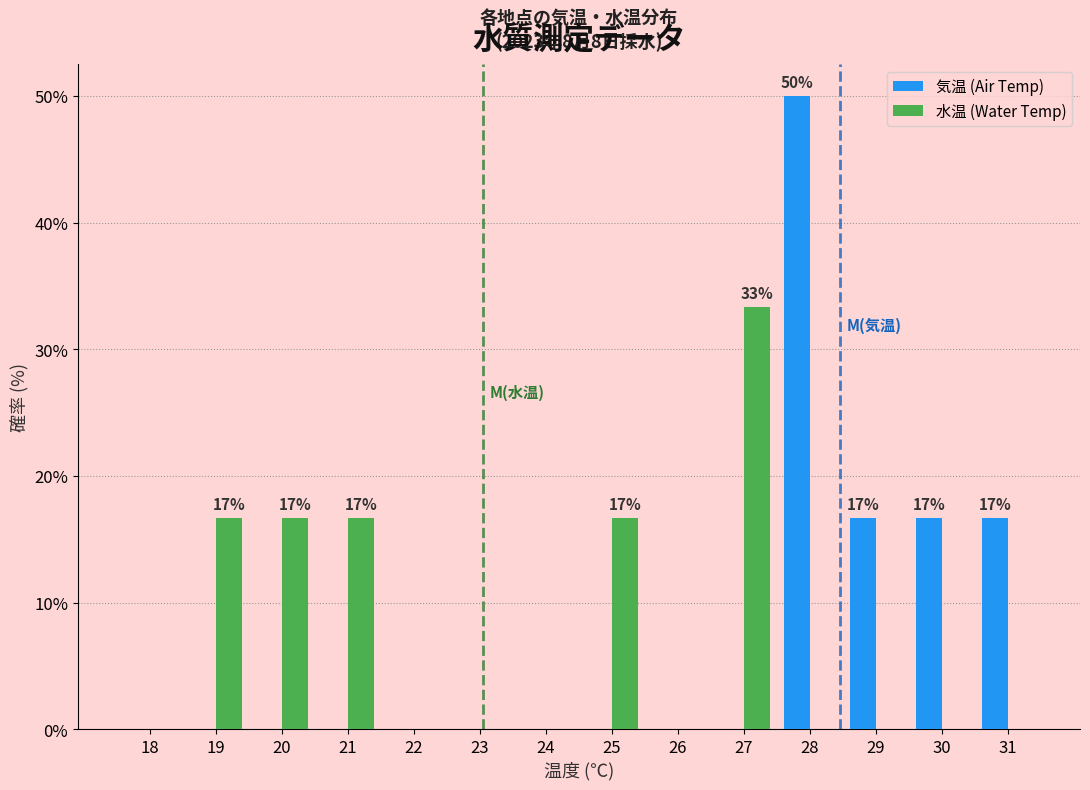

Reading left to right, what are all the values shown in this chart?

気温 (Air Temp): 18=0.0	19=0.0	20=0.0	21=0.0	22=0.0	23=0.0	24=0.0	25=0.0	26=0.0	27=0.0	28=50.0	29=16.7	30=16.7	31=16.7
水温 (Water Temp): 18=0.0	19=16.7	20=16.7	21=16.7	22=0.0	23=0.0	24=0.0	25=16.7	26=0.0	27=33.3	28=0.0	29=0.0	30=0.0	31=0.0